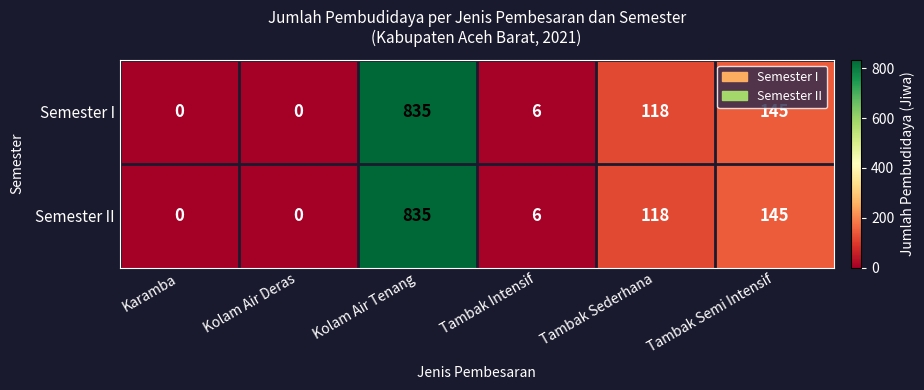

True or false: Semester II has a value of 6 at Tambak Intensif.

True